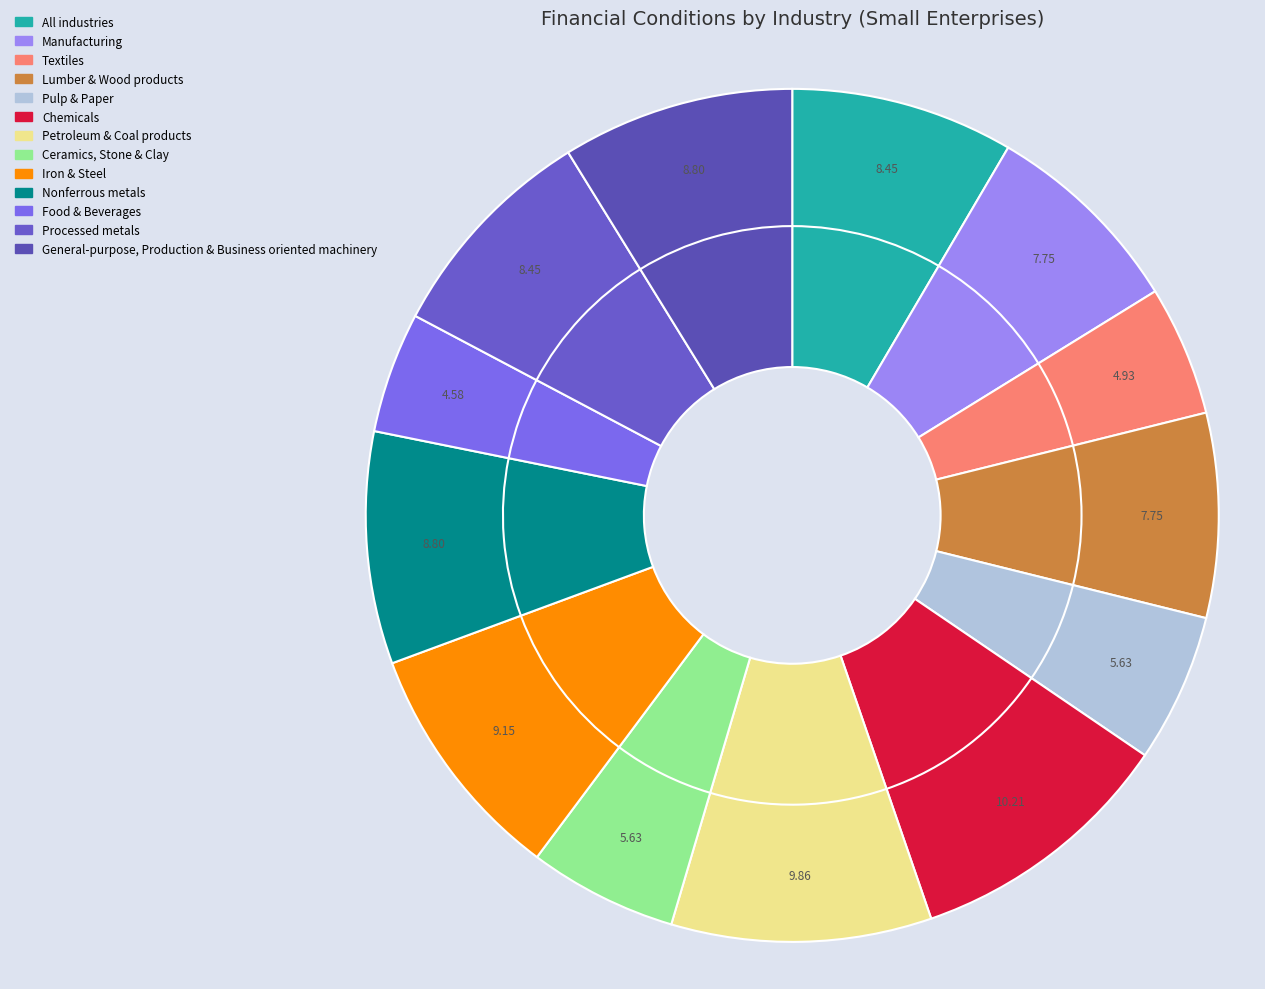

How many slices are in this pie chart?

13